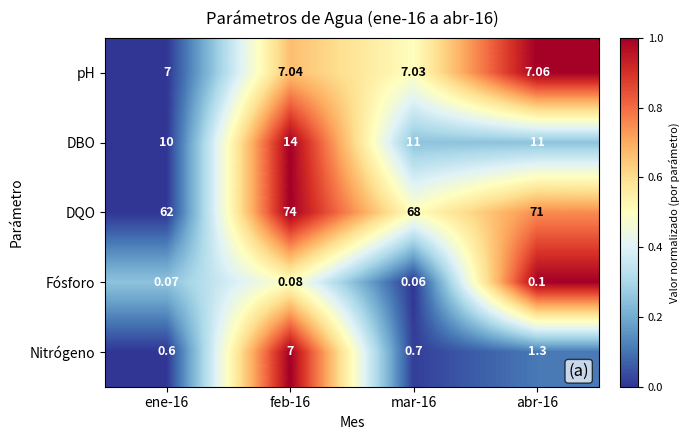

Which series has the largest total across all categories?

DQO